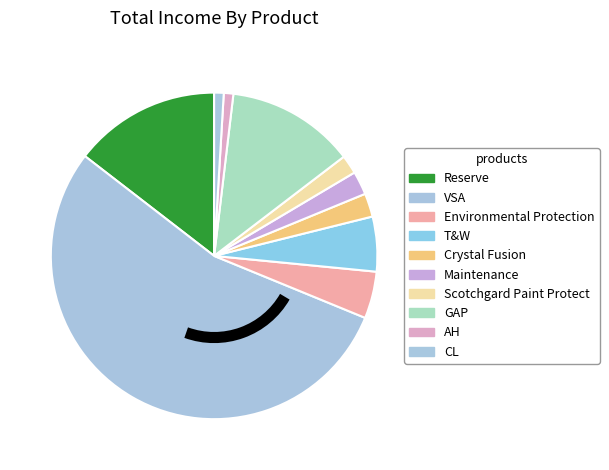

To the nearest percent, what percentage of the pie is GAP?

13%